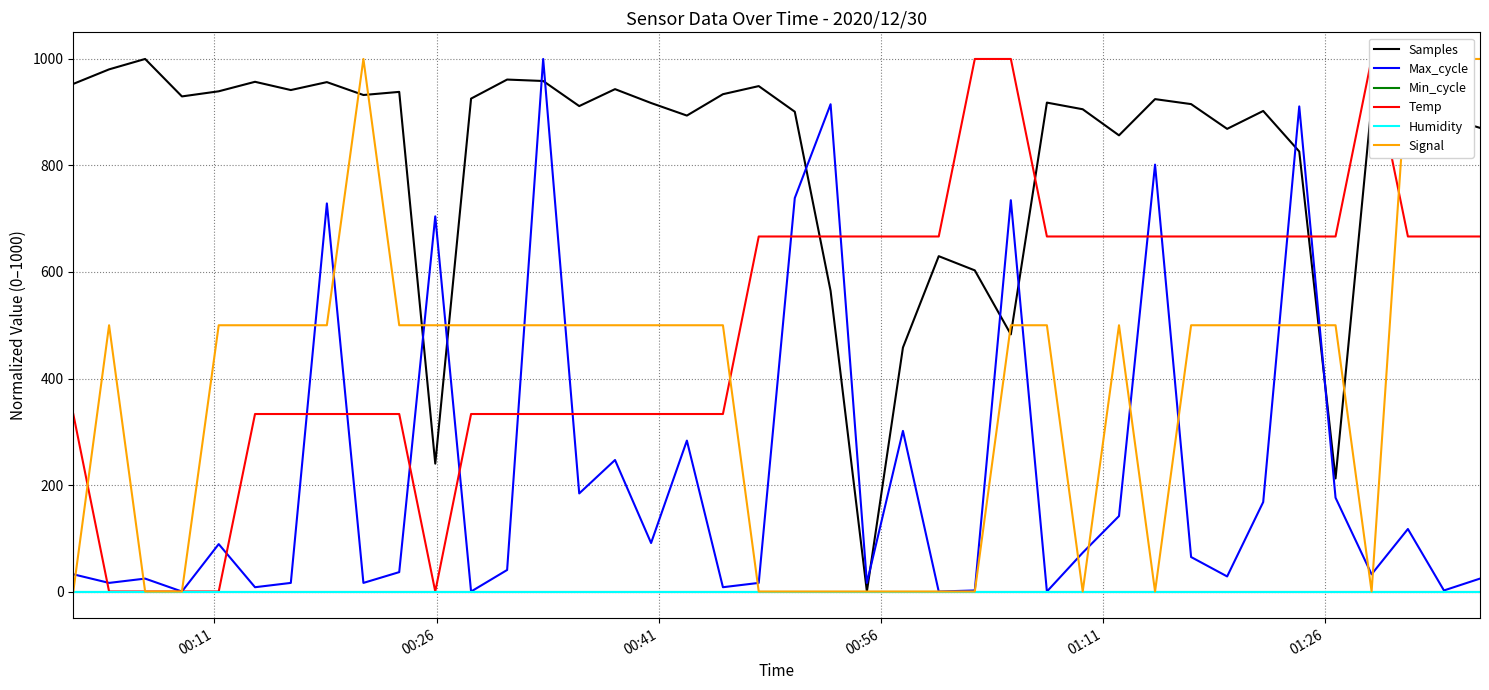

How many positive values does the Samples series have?

39